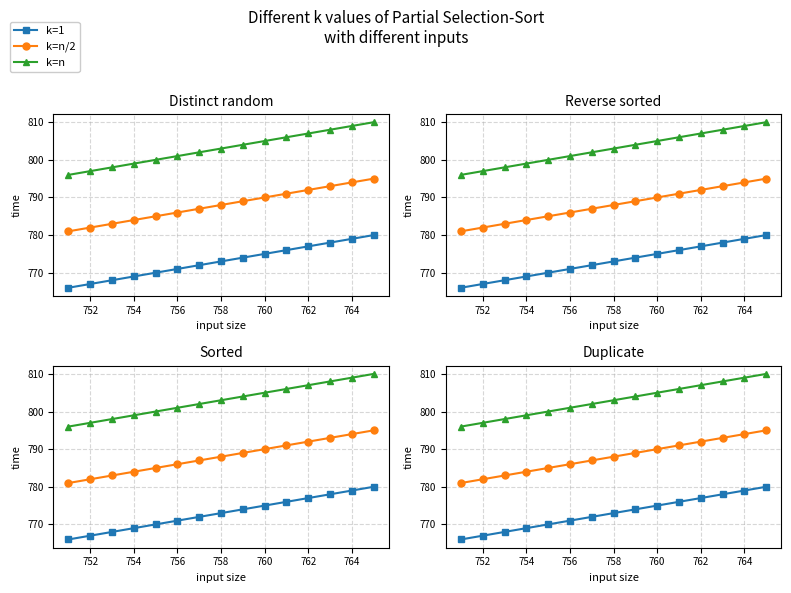

What is the average value of the k=n series?

803